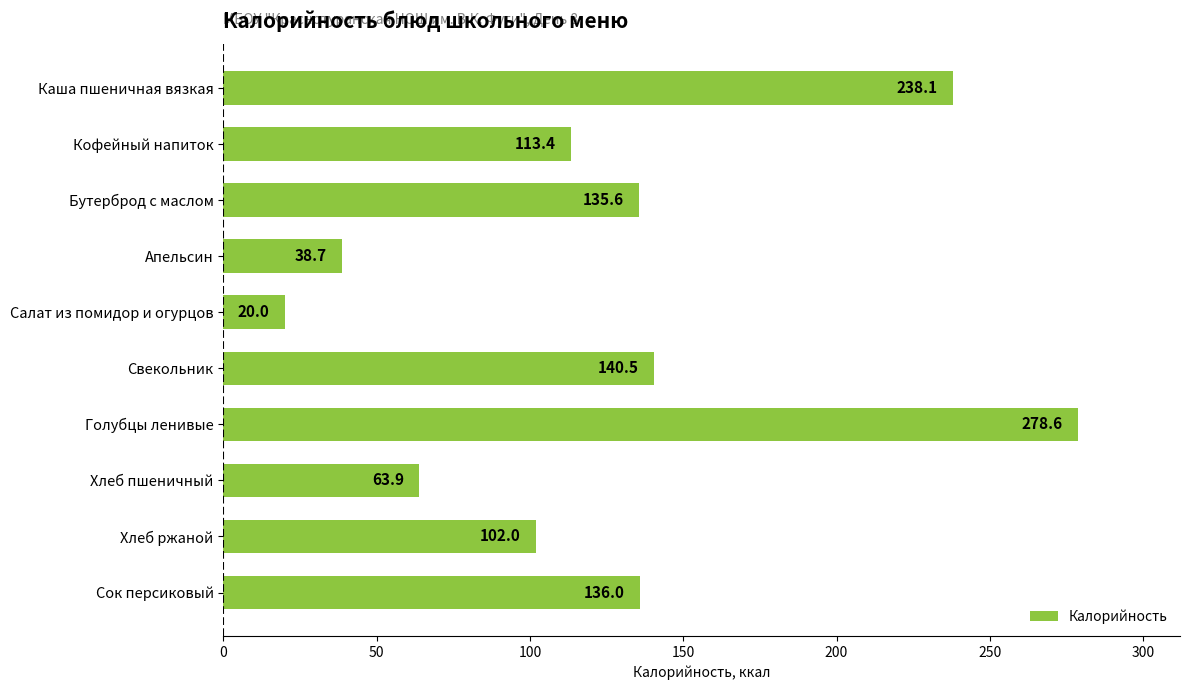

What is the difference between the maximum and minimum values?

258.6